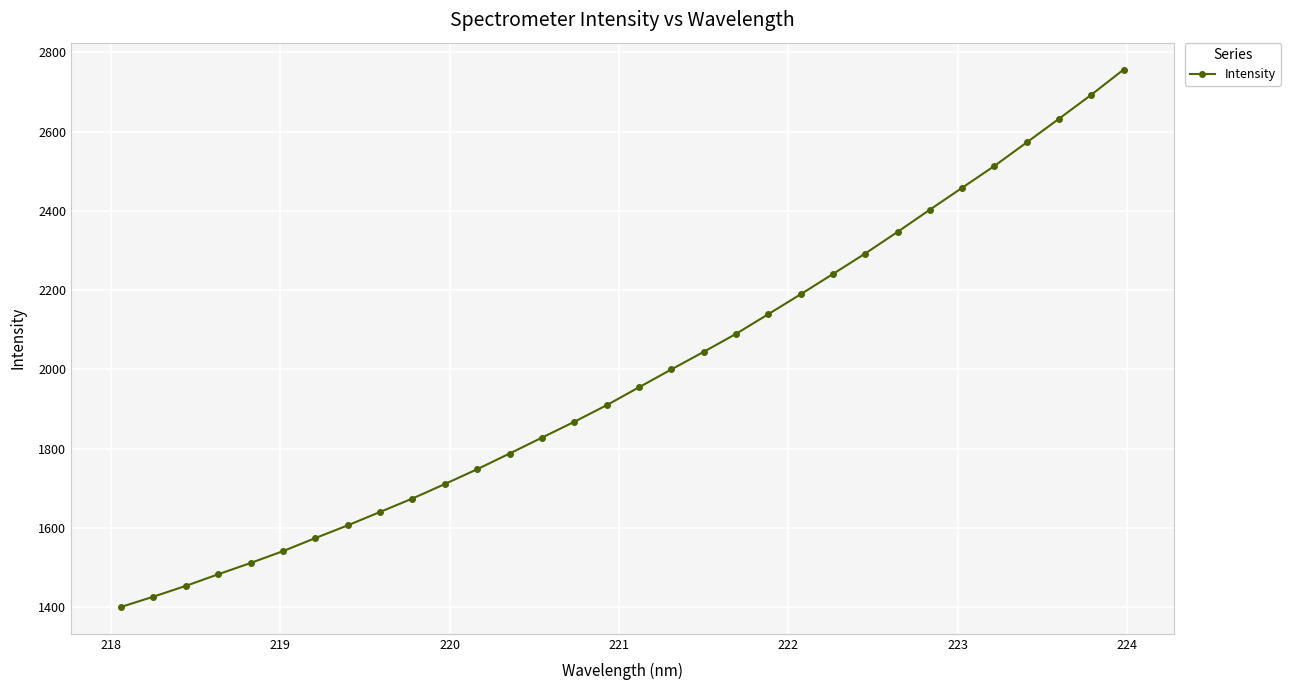

True or false: the data has more than 2 interior local peaks.

False